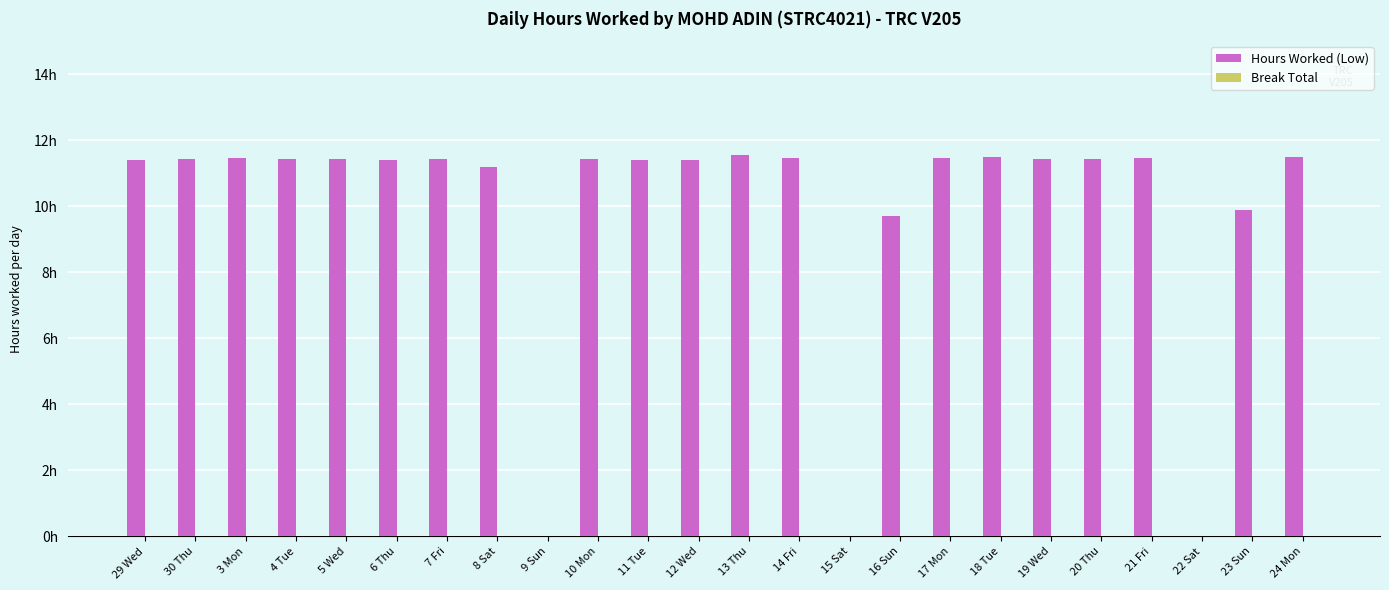

Are the bars horizontal?

No